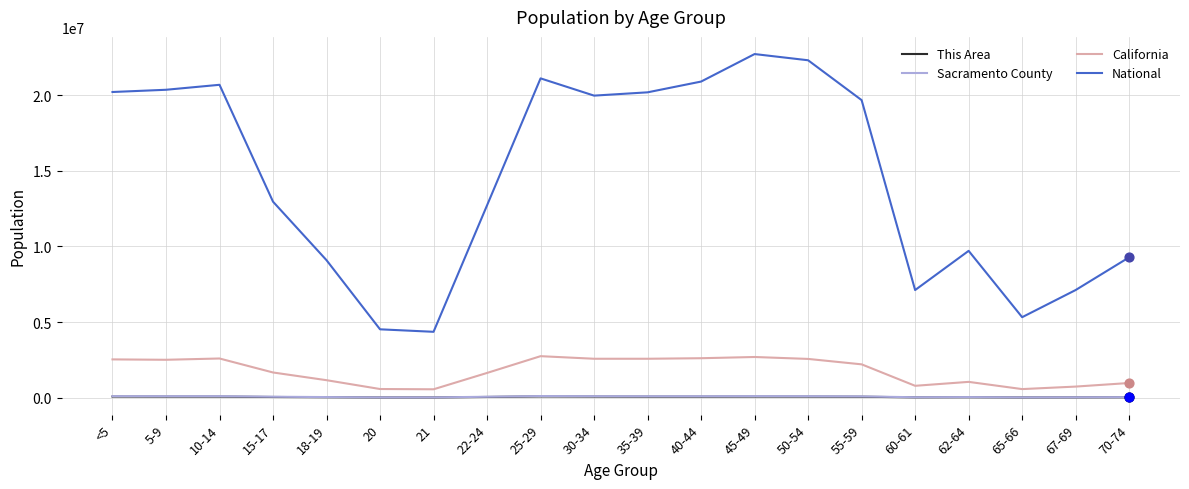

Which series has the largest range (max minus min)?

National